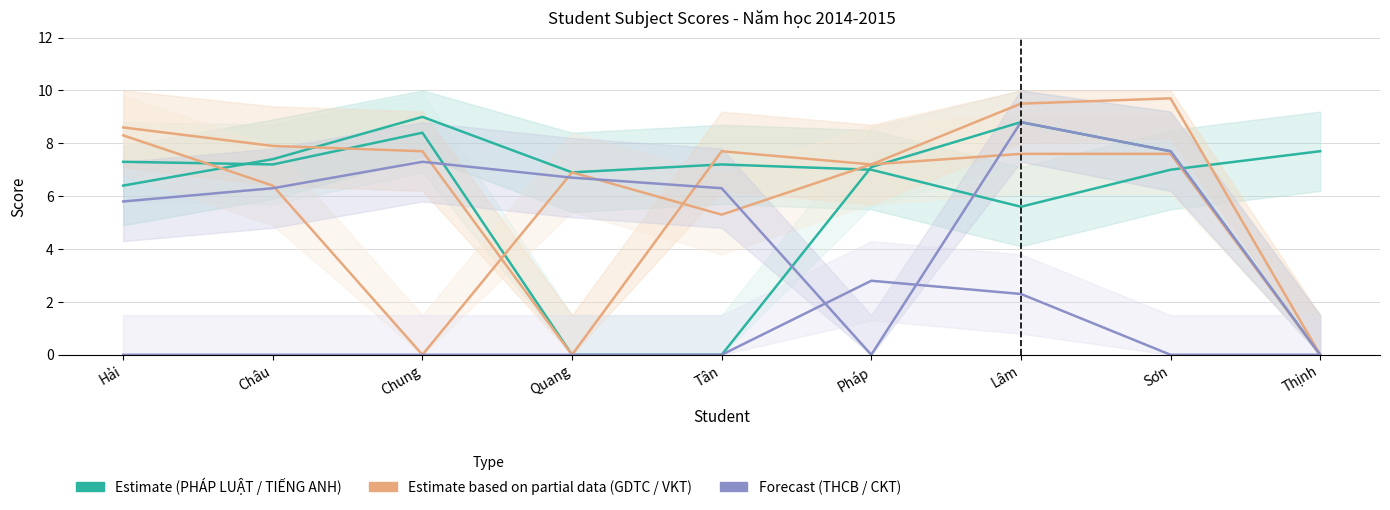

How many lines are shown in the chart?

6